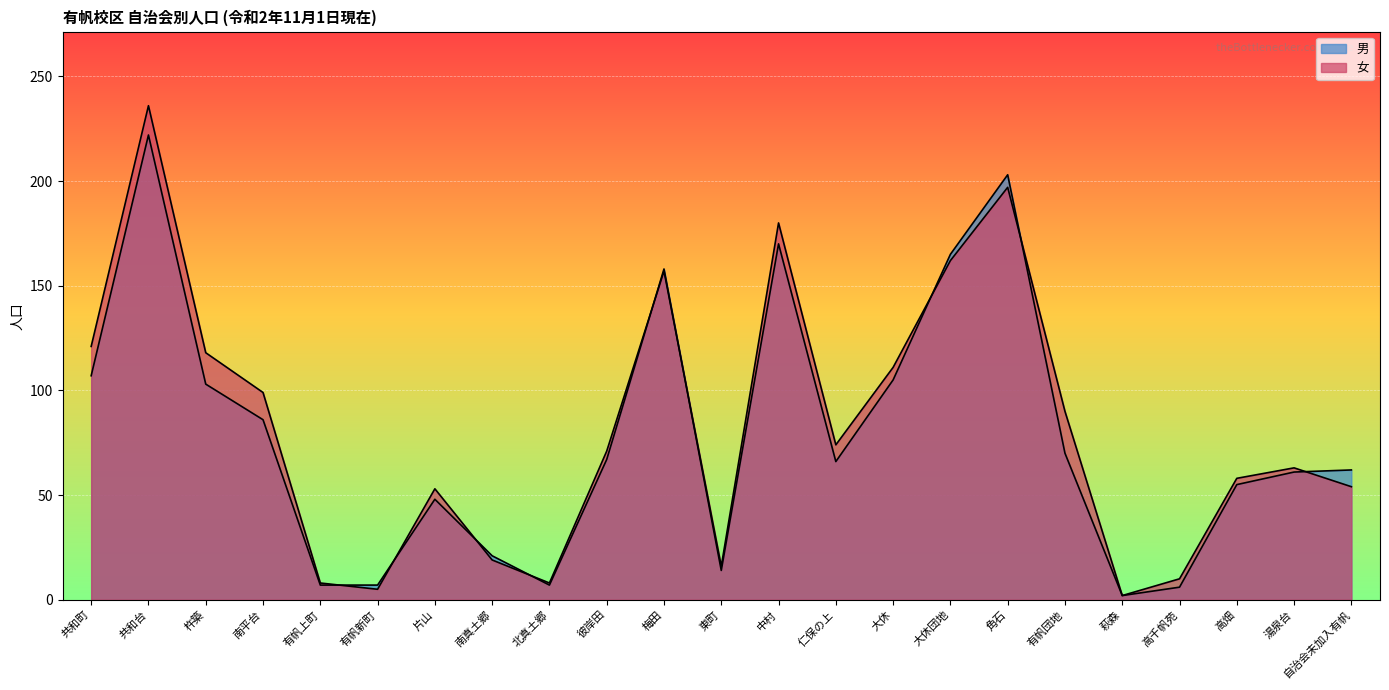

True or false: 男 and 女 intersect in this chart.

True